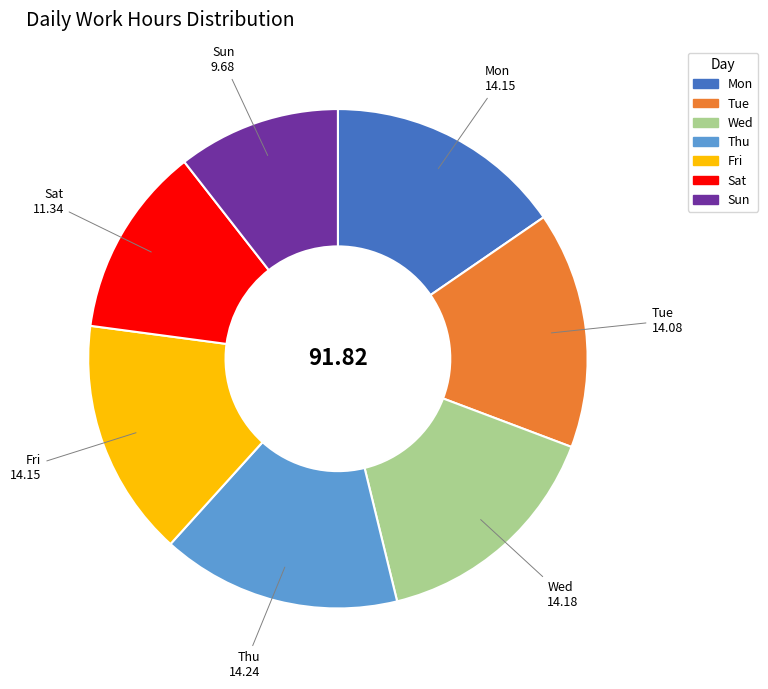

Do Fri and Mon together represent more than half of the pie?

No